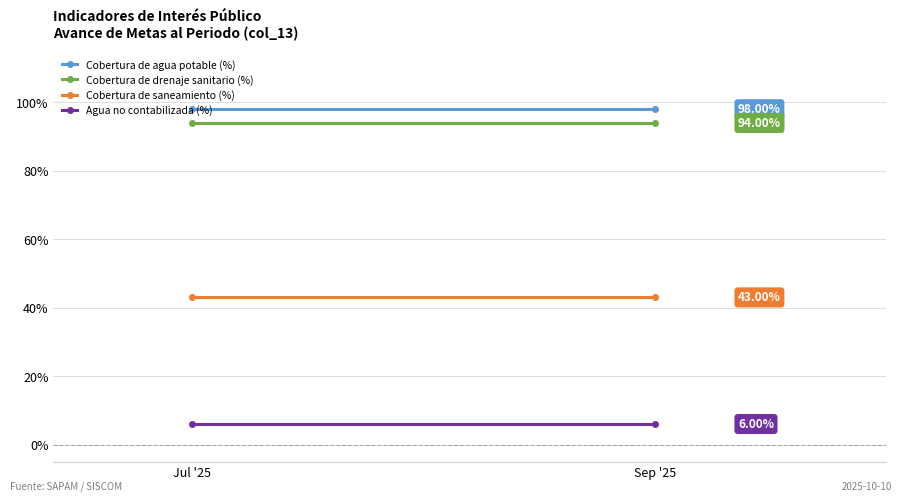

At which category is the sum across all series the highest?

Jul '25